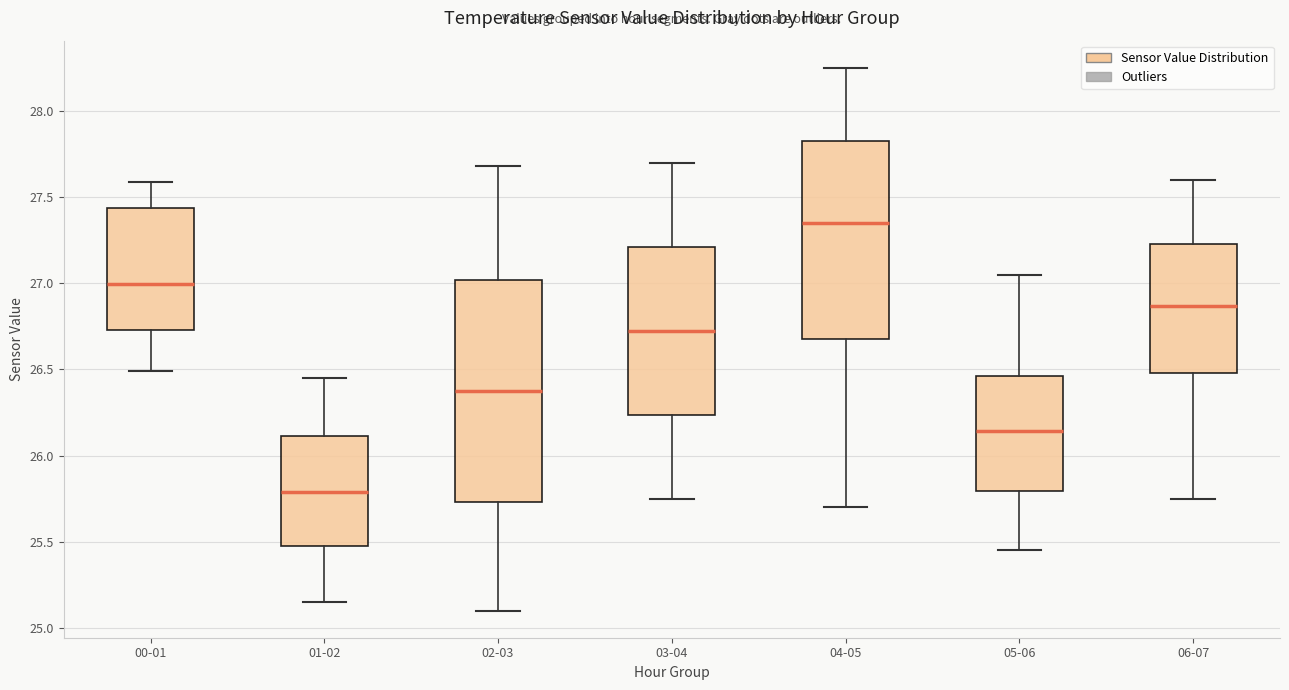

Comparing the boxes themselves (not the whiskers), which one is the tallest?

02-03